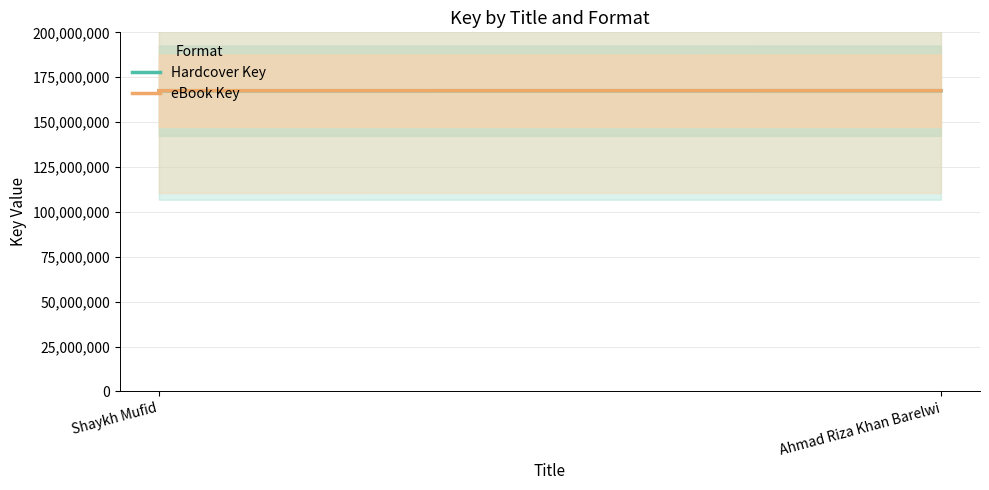

What is the average value of the eBook Key series?

167499691